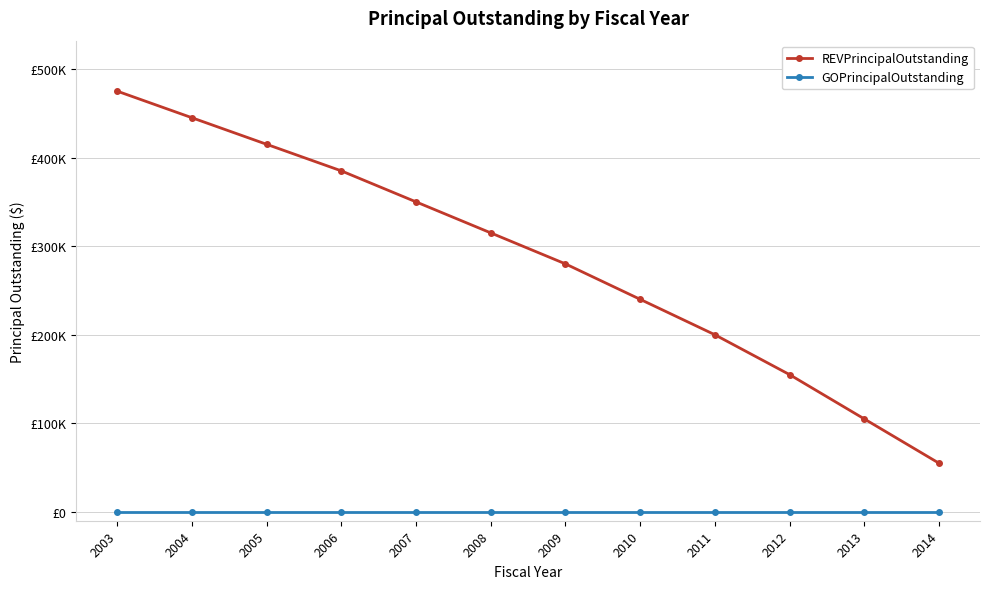

What is the maximum value shown in the chart?

475000